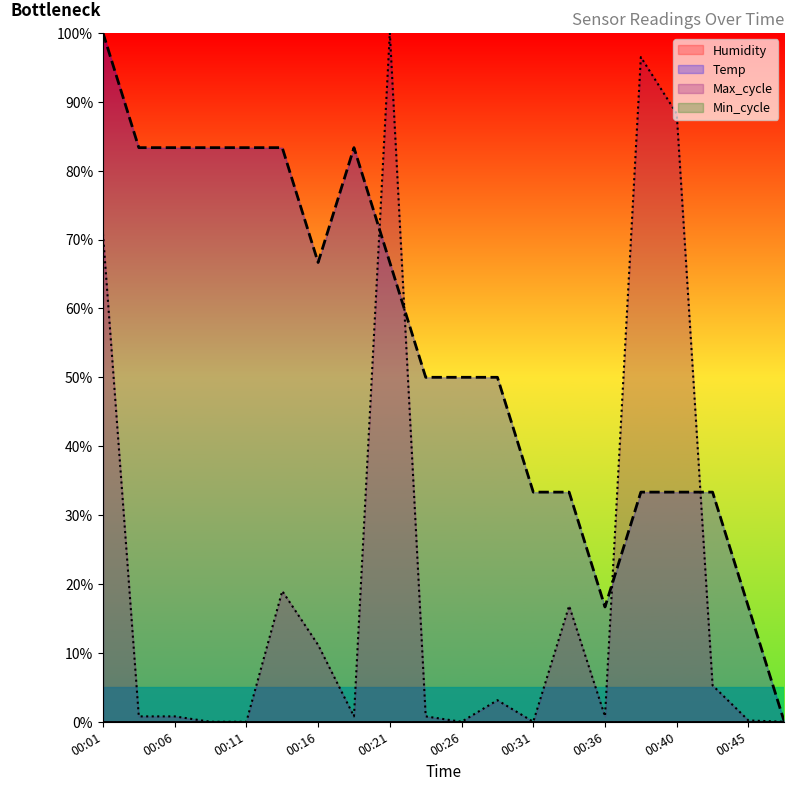

The value at 00:28 is 83.7. True or false?

False